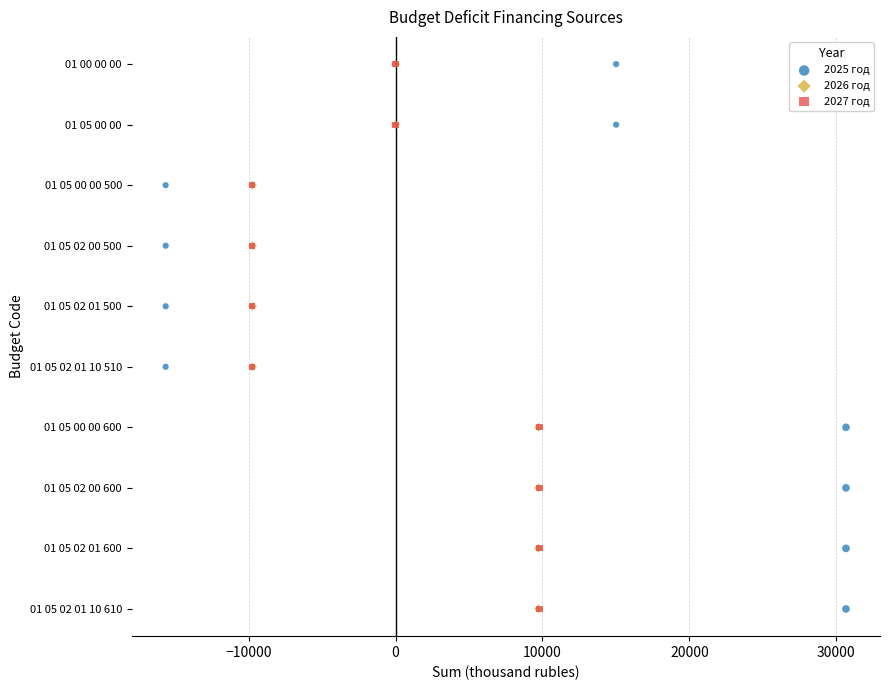

What are all the series names shown in the legend?

2025 год, 2026 год, 2027 год